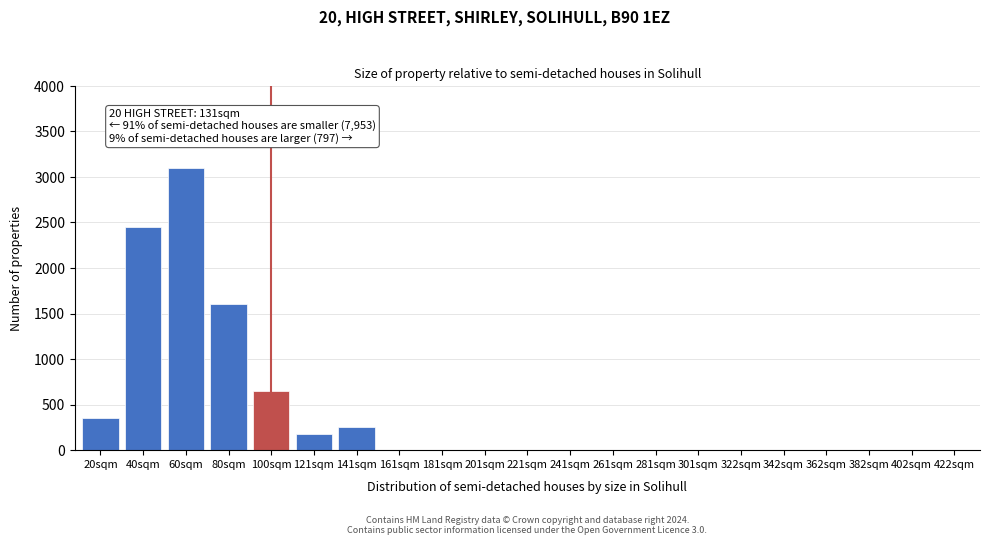

Reading left to right, transcribe all the data shown in this chart.

20sqm=350	40sqm=2450	60sqm=3100	80sqm=1600	100sqm=650	121sqm=180	141sqm=250	161sqm=0	181sqm=0	201sqm=0	221sqm=0	241sqm=0	261sqm=0	281sqm=0	301sqm=0	322sqm=0	342sqm=0	362sqm=0	382sqm=0	402sqm=0	422sqm=0